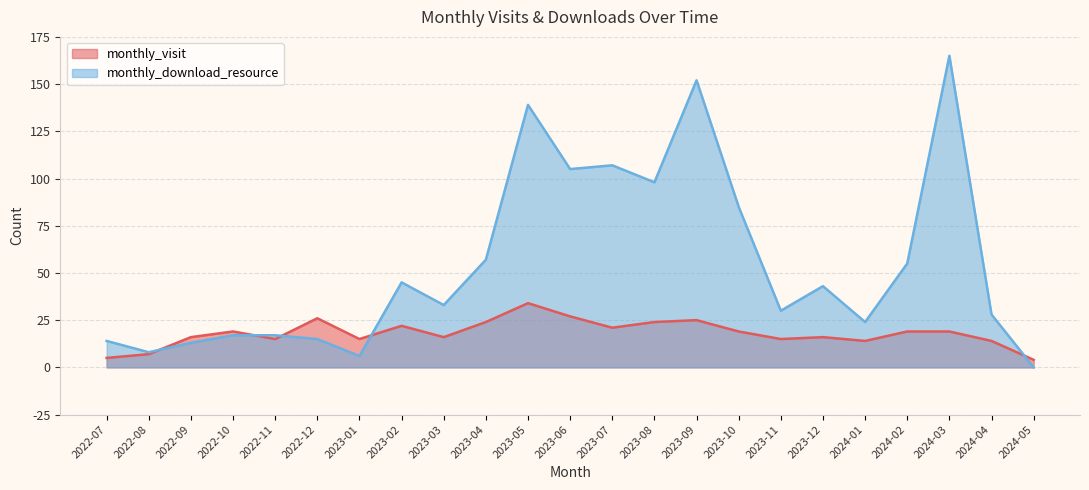

Between 2023-03 and 2023-08, which series saw the biggest shift?

monthly_download_resource